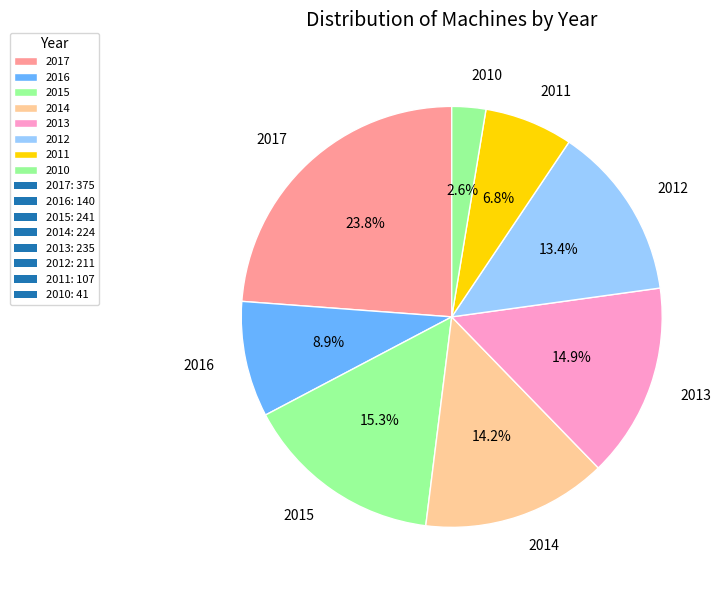

Count the number of slices in the pie.

8